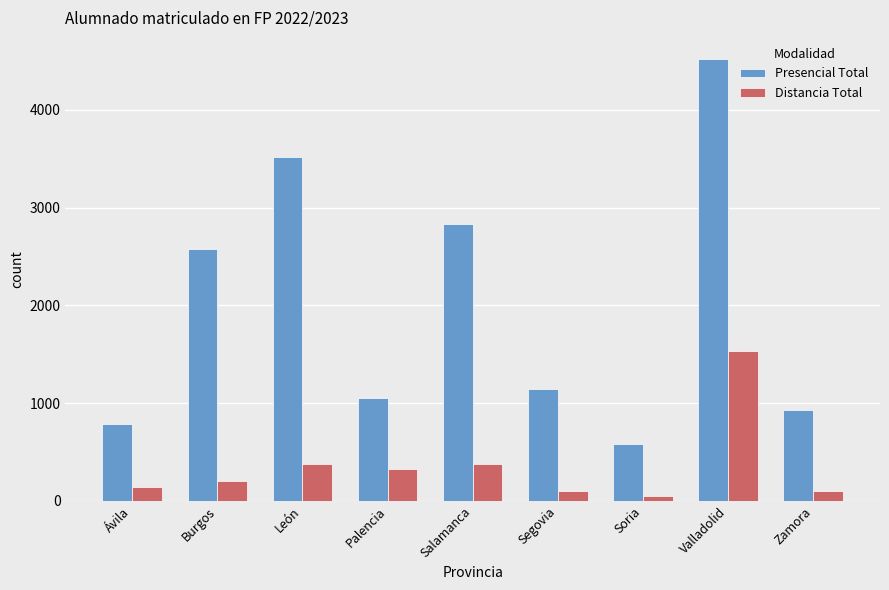

What is the maximum value shown in the chart?

4520